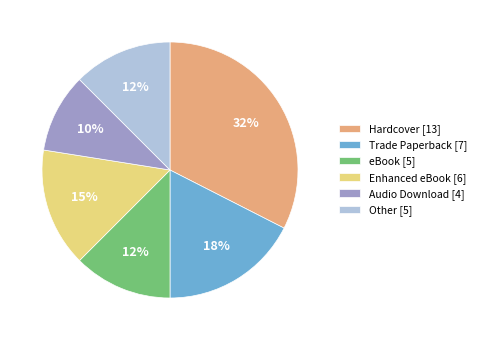

To the nearest percent, what is the difference between the largest and smallest slice percentages?

22%